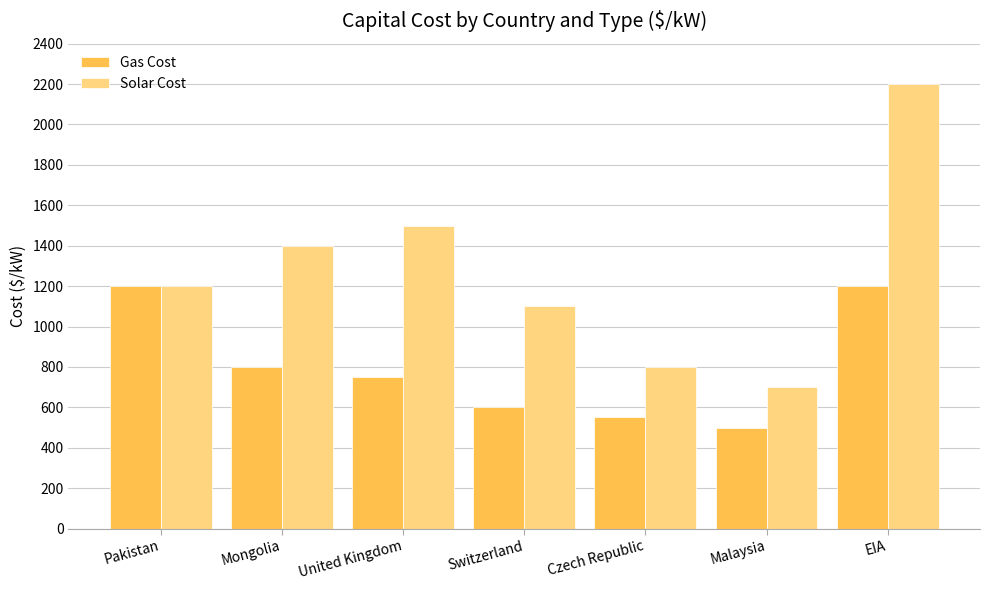

Reading left to right, what are all the values shown in this chart?

Gas Cost: Pakistan=1200	Mongolia=800	United Kingdom=750	Switzerland=600	Czech Republic=550	Malaysia=500	EIA=1200
Solar Cost: Pakistan=1200	Mongolia=1400	United Kingdom=1500	Switzerland=1100	Czech Republic=800	Malaysia=700	EIA=2200